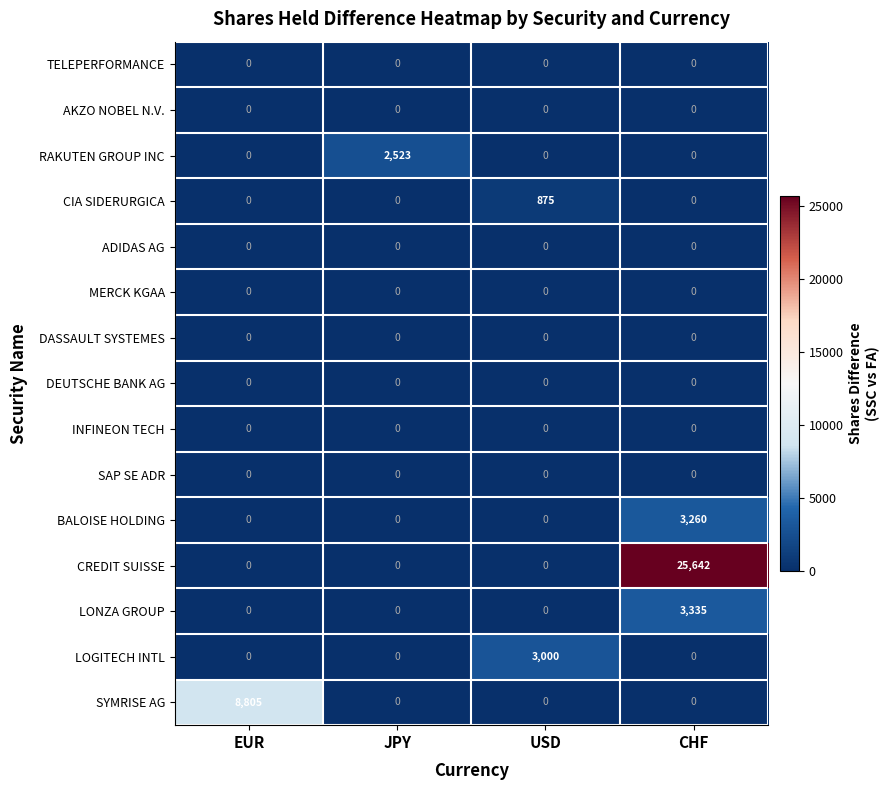

At how many categories does at least one series exceed 15900?

1